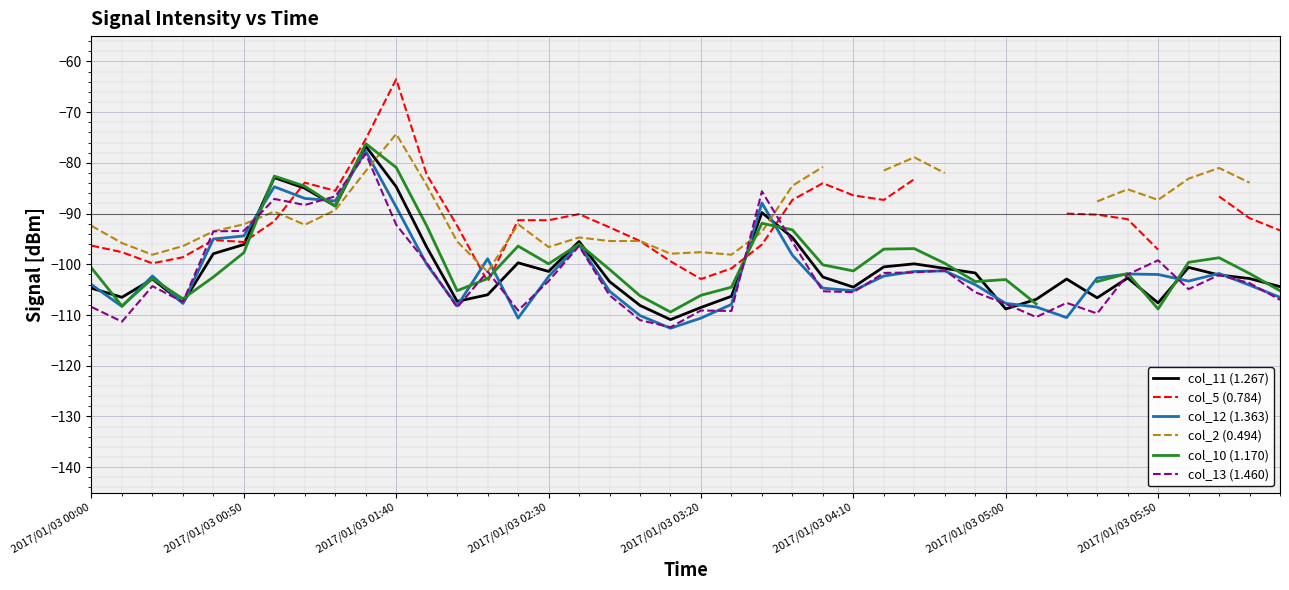

What are all the series names shown in the legend?

col_11 (1.267), col_5 (0.784), col_12 (1.363), col_2 (0.494), col_10 (1.170), col_13 (1.460)